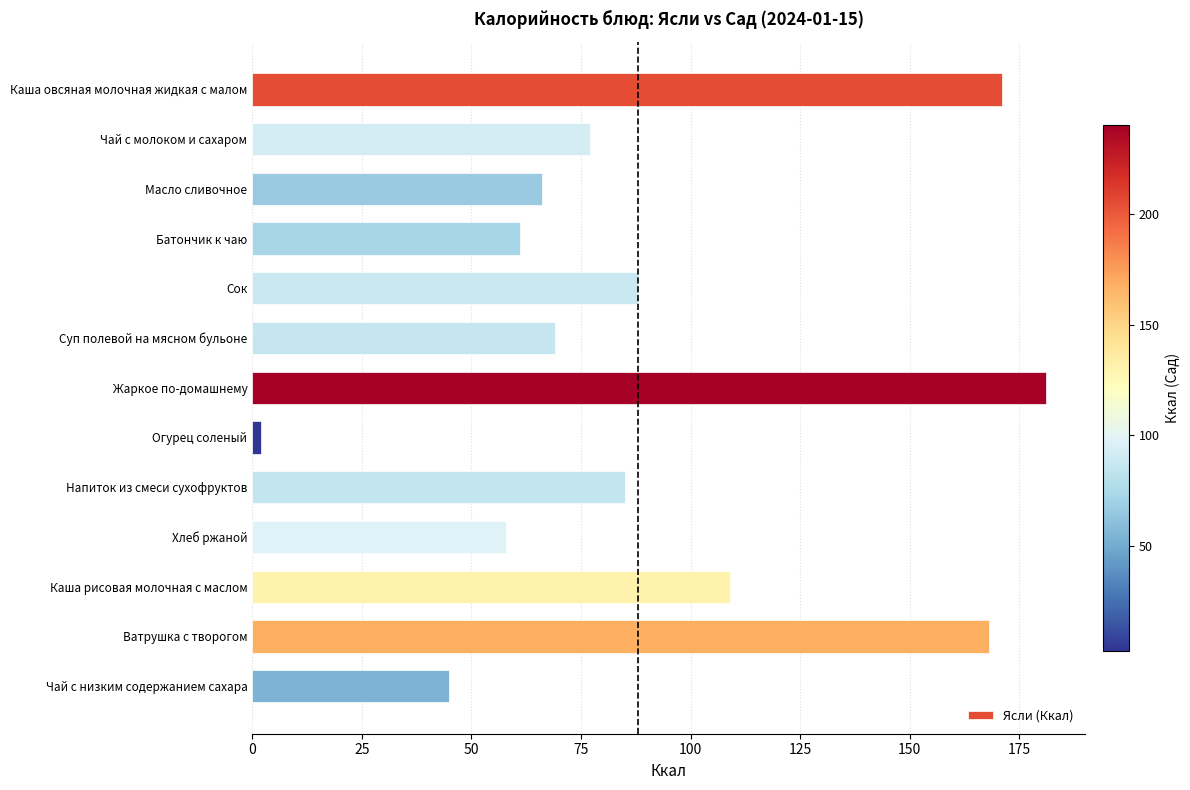

True or false: the data shows 181 at Жаркое по-домашнему.

True